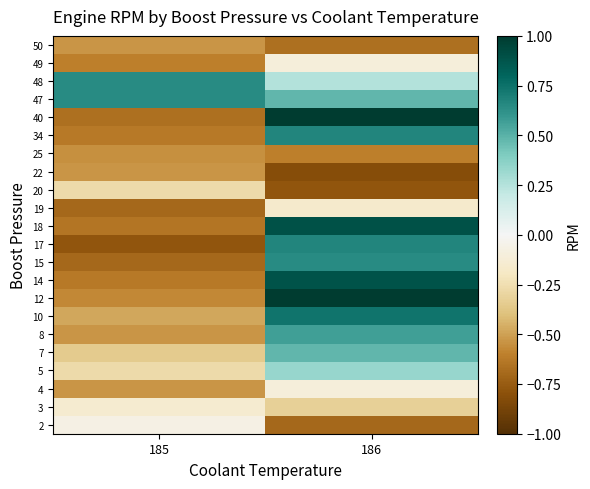

Which series has the largest range (max minus min)?

40